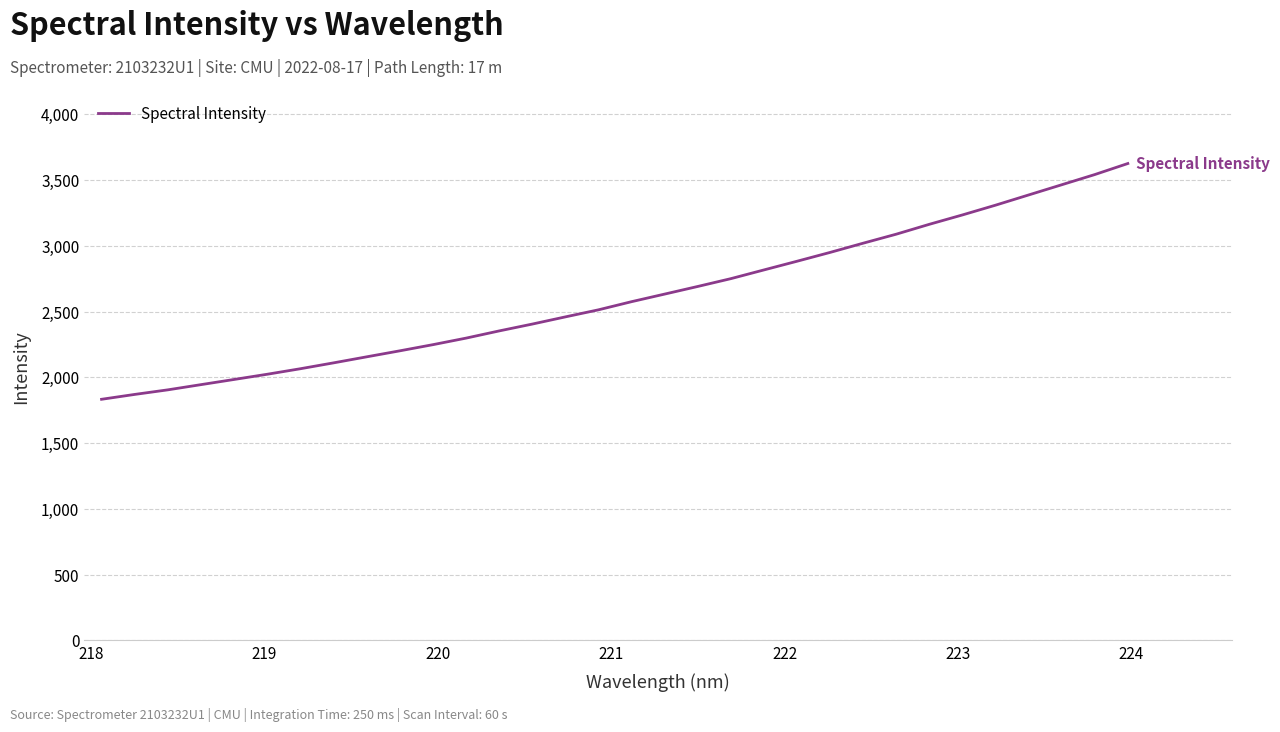

What is the smallest value displayed?

1833.2